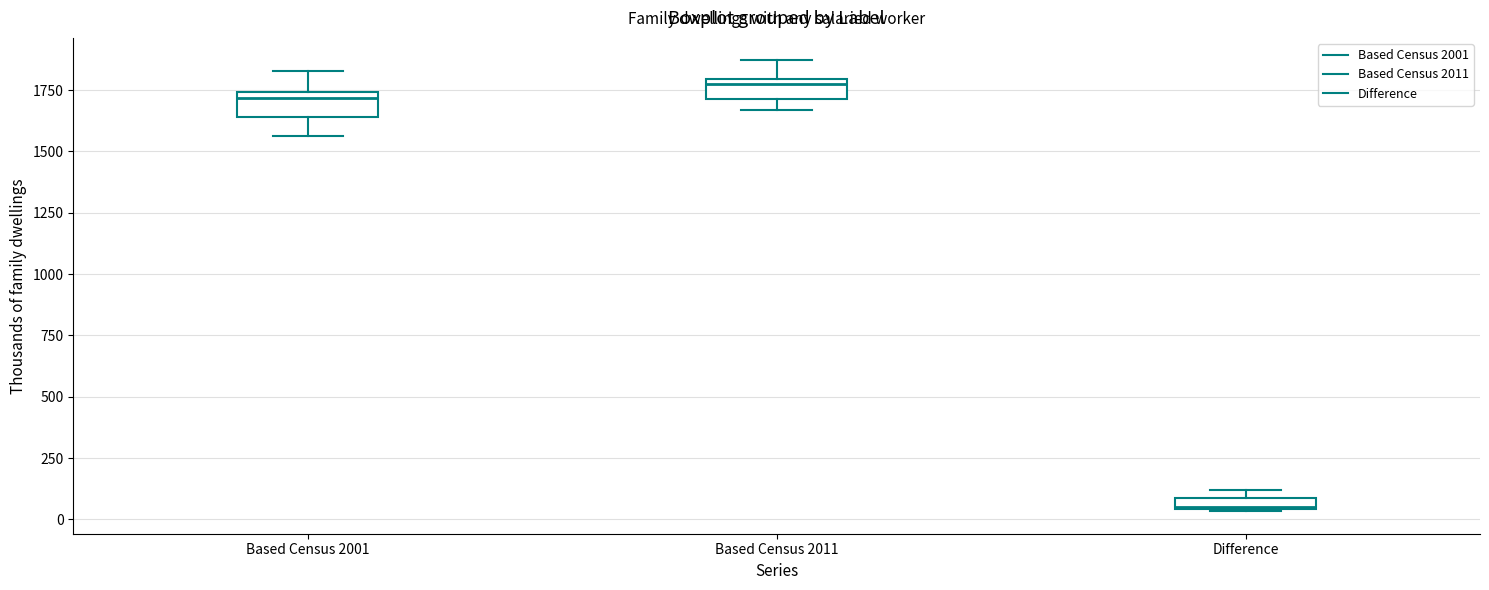

Which box has the lowest median line?

Difference